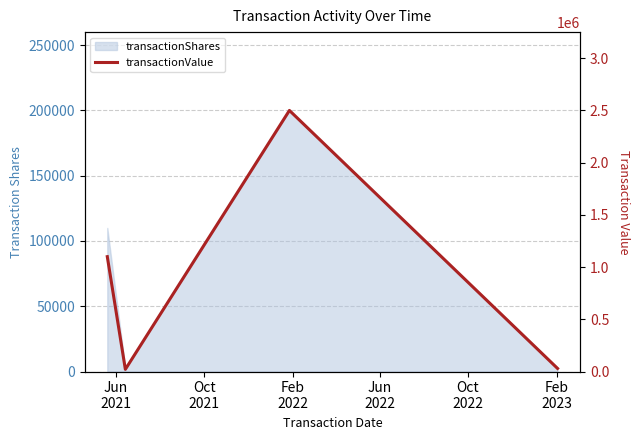

Where does the data first go above 29484?

Jun
2021